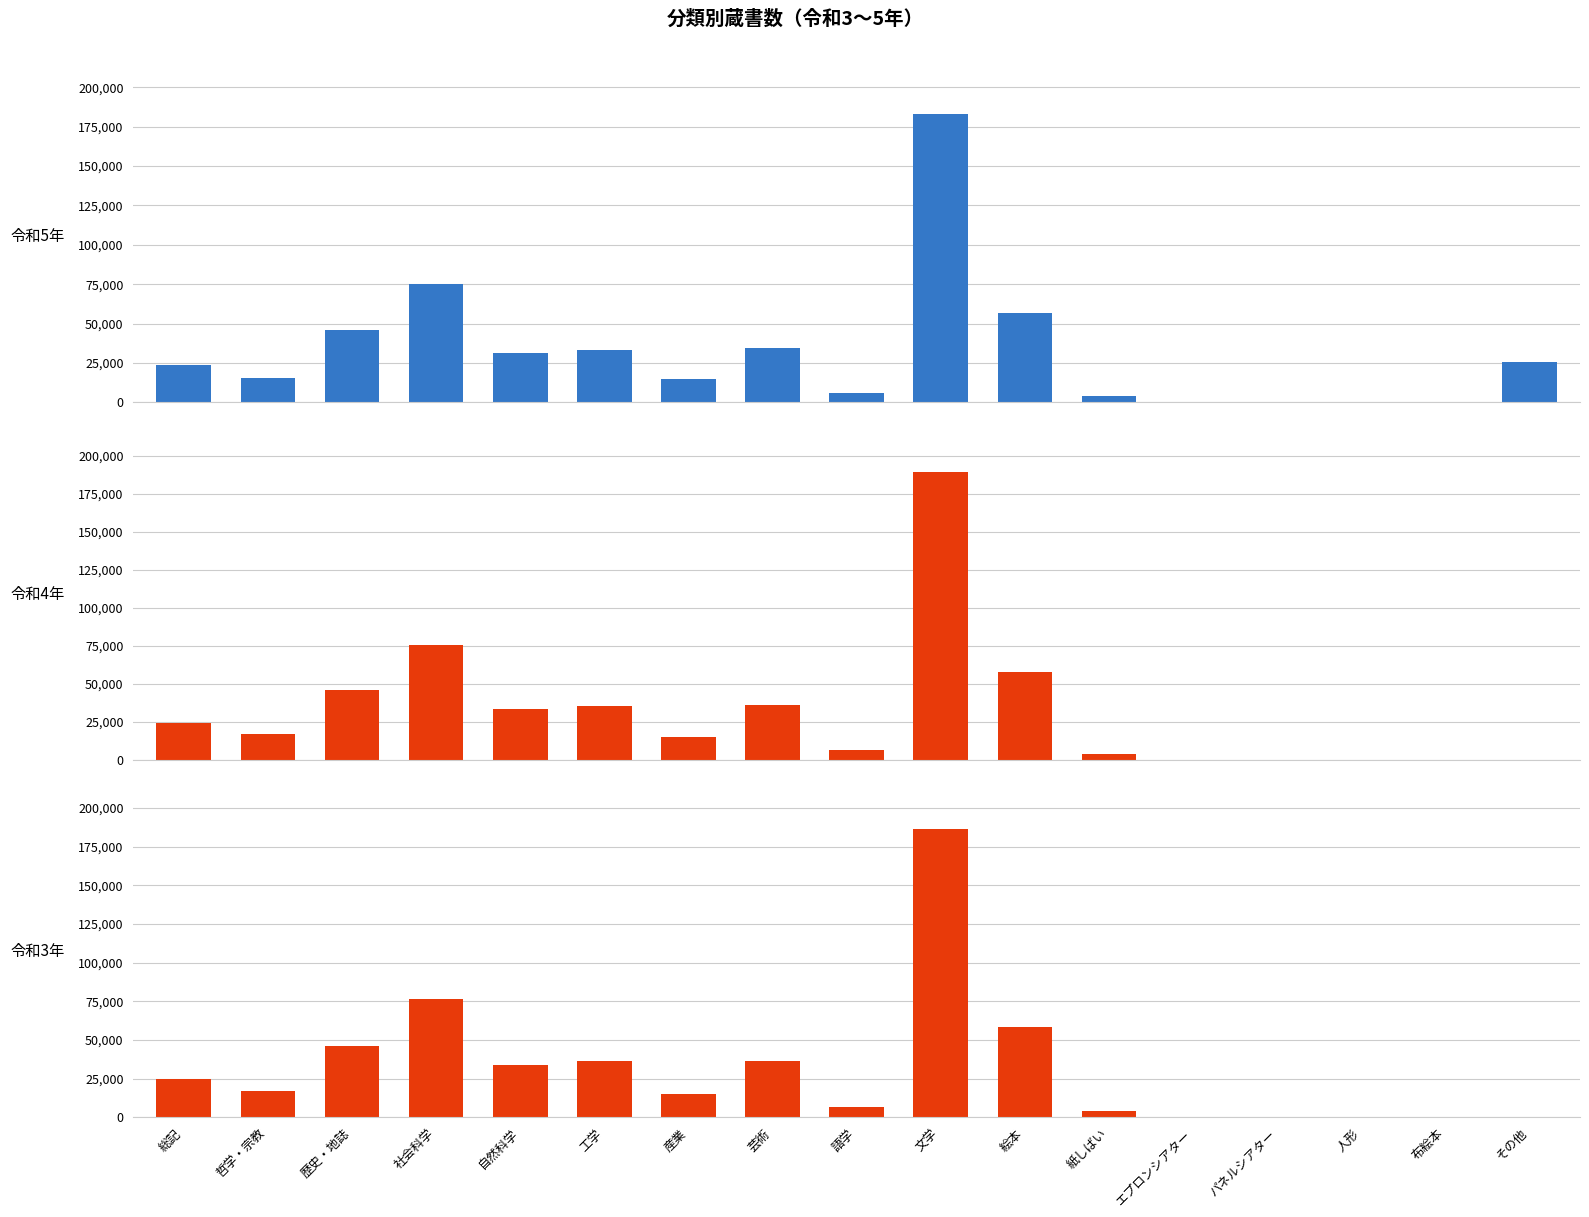

What position from the right is 社会科学?

14